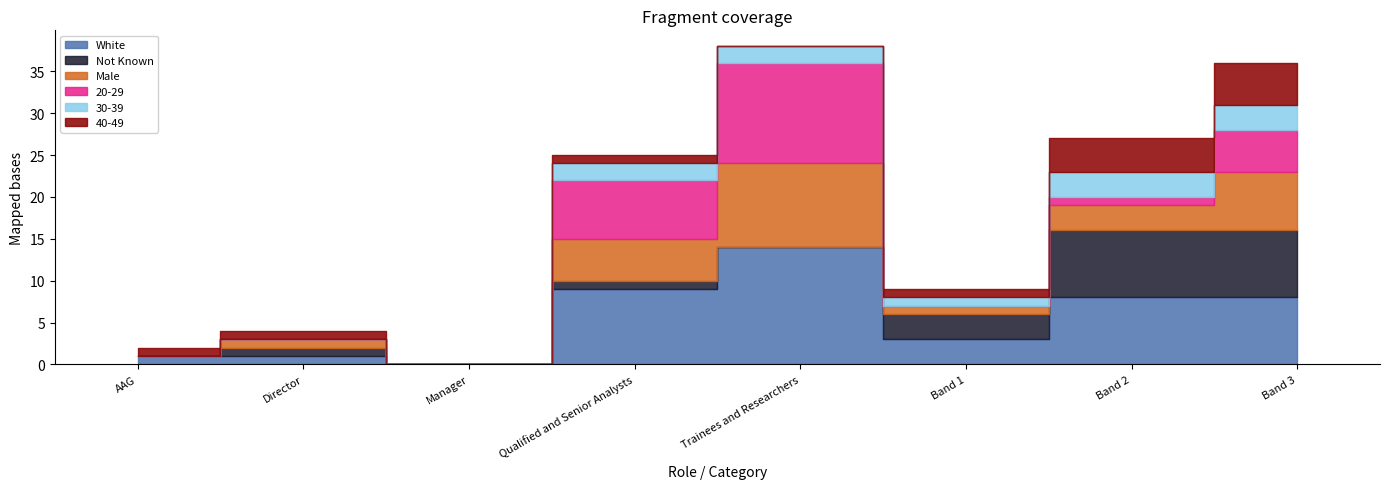

Is it true that Male equals 16 at Trainees and Researchers?

False